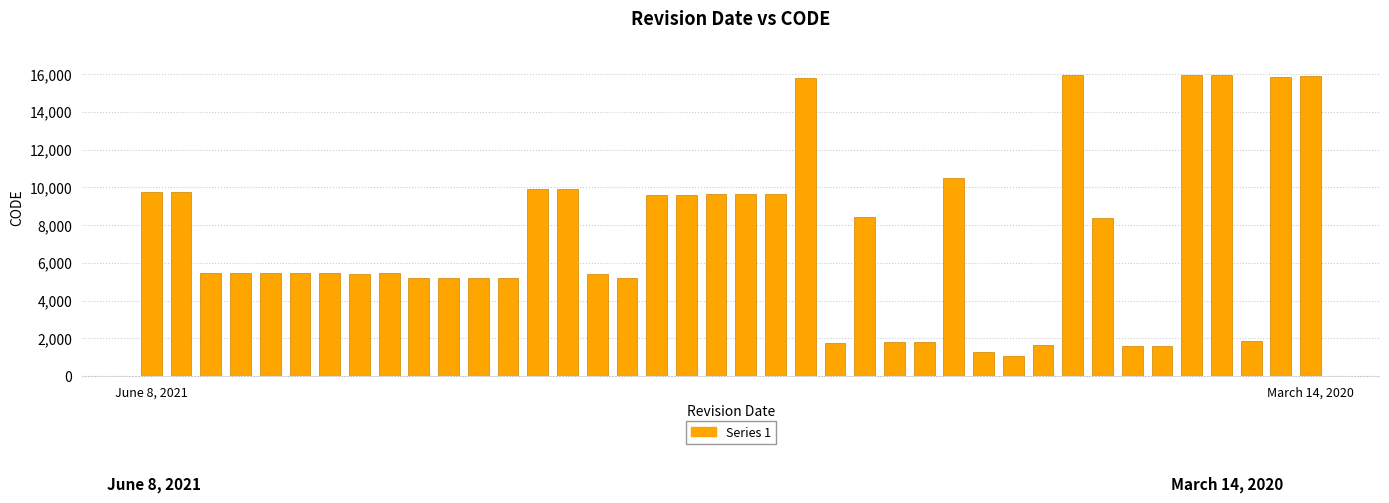

What is the maximum value shown in the chart?

15971